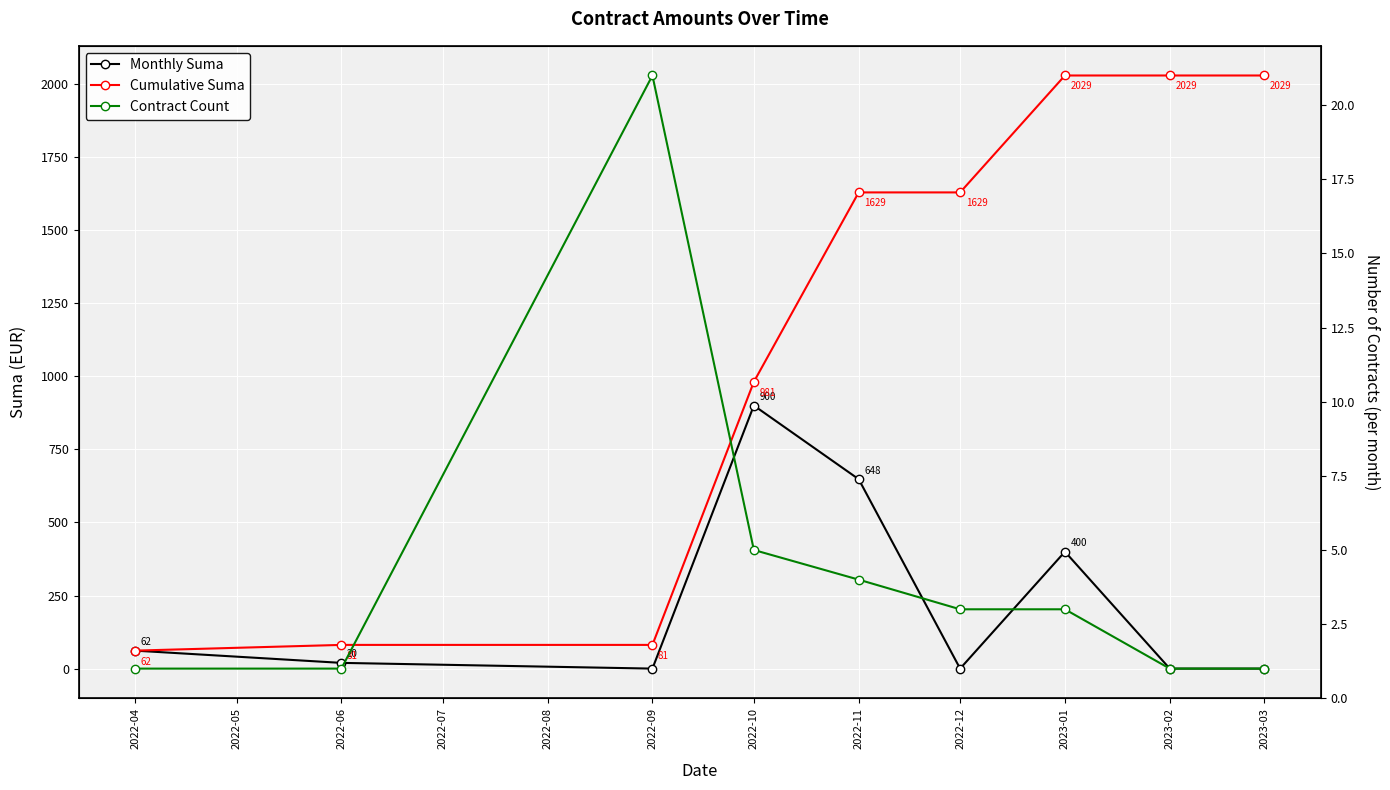

True or false: Monthly Suma has a value of 536.0 at 2023-01.

False